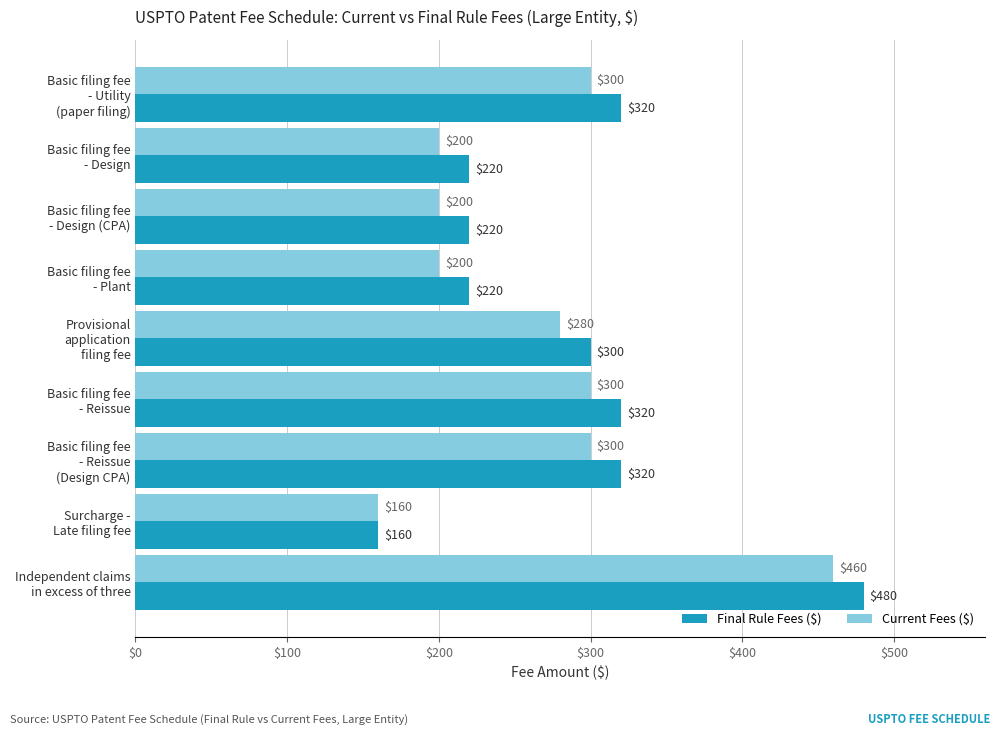

Which series has the largest total across all categories?

Final Rule Fees ($)